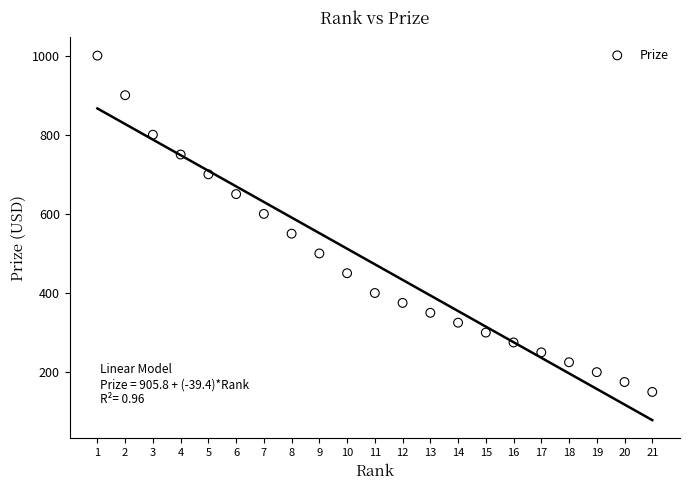

What is the range of X values (max minus min)?

20